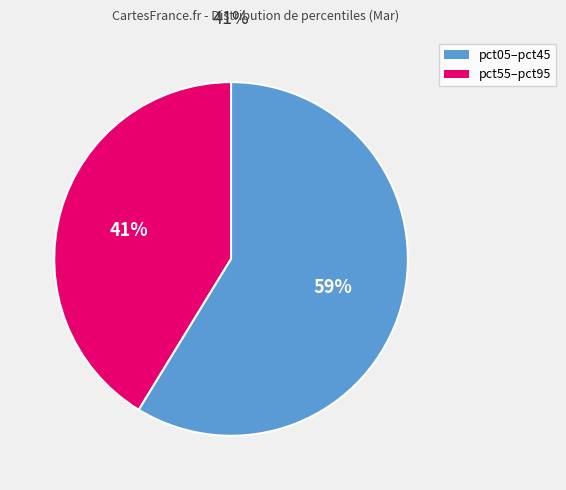

To the nearest percent, what is the average slice percentage?

50%